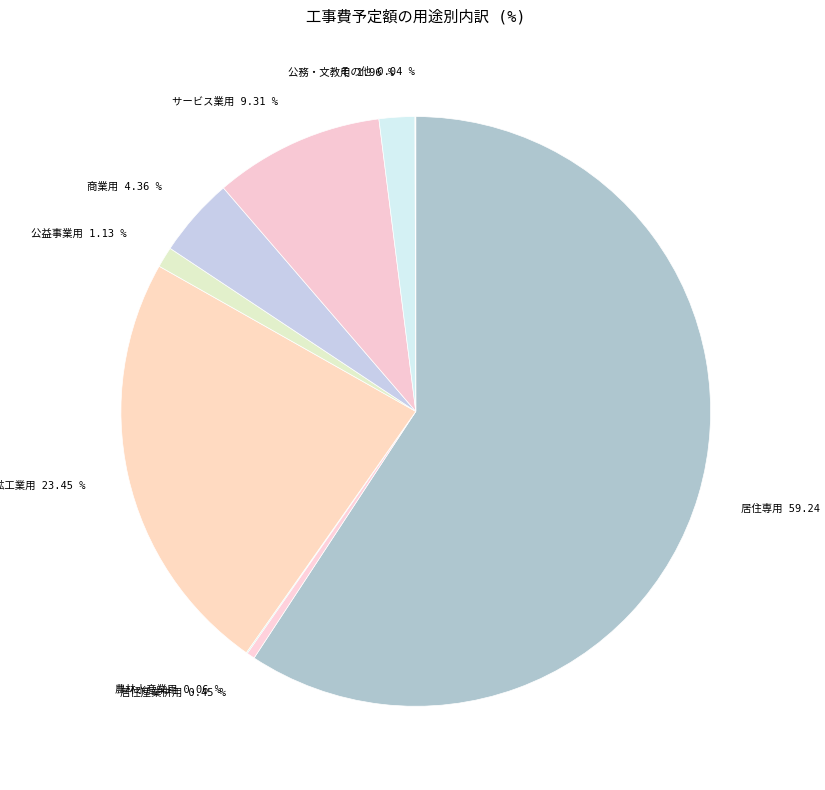

Is there any slice that represents more than half of the pie?

Yes